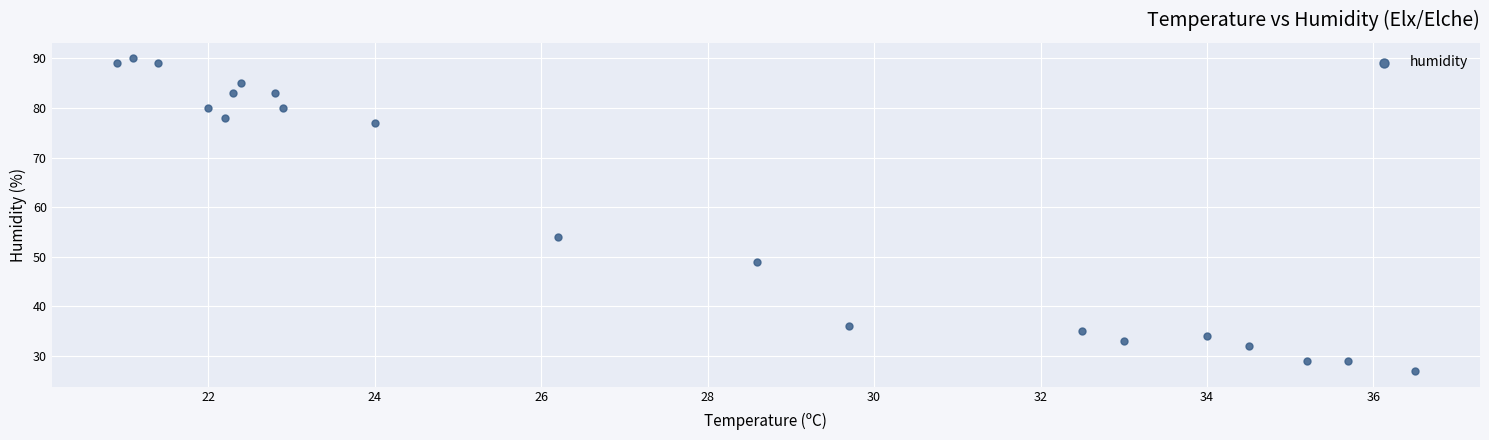

What is the range of Y values (max minus min)?

63